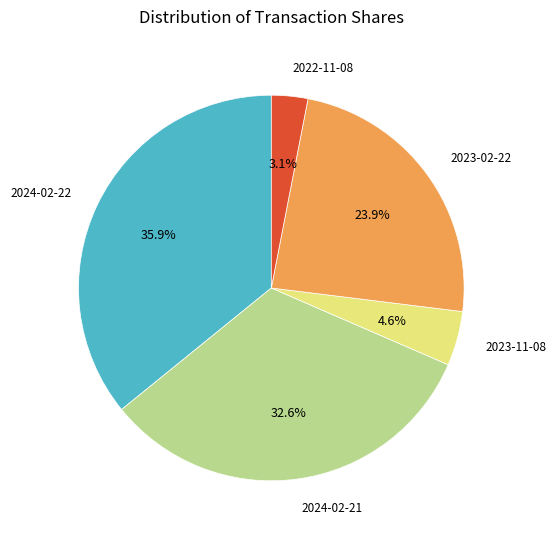

To the nearest percent, what is the difference between the 2023-02-22 and 2024-02-21 slice percentages?

9%